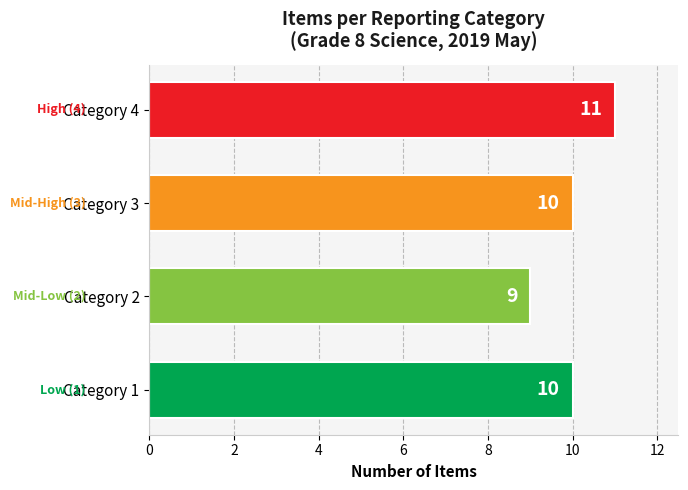

How many data points are less than 10?

1